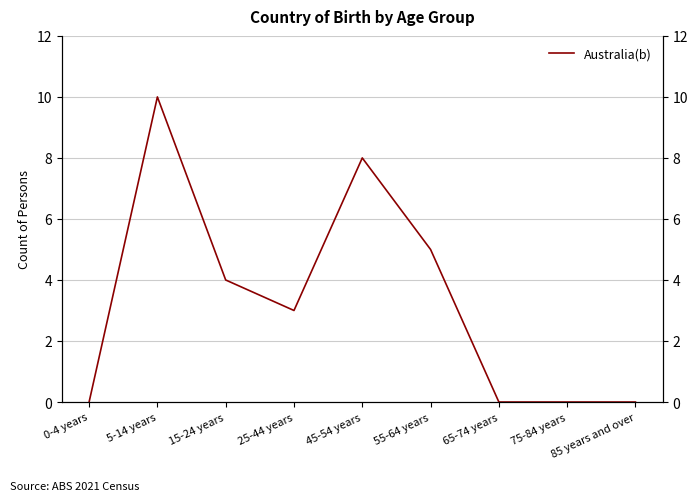

Does the chart display data point markers on the line(s)?

No